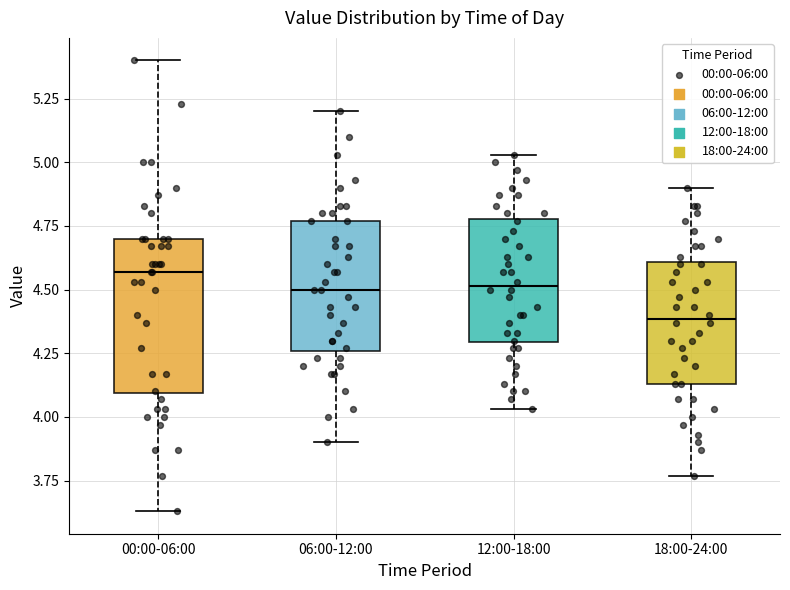

Where does the median line of the box for 00:00-06:00 sit on the y-axis? The values are not printed on the chart, so give them approximately, as read against the axis.

4.55